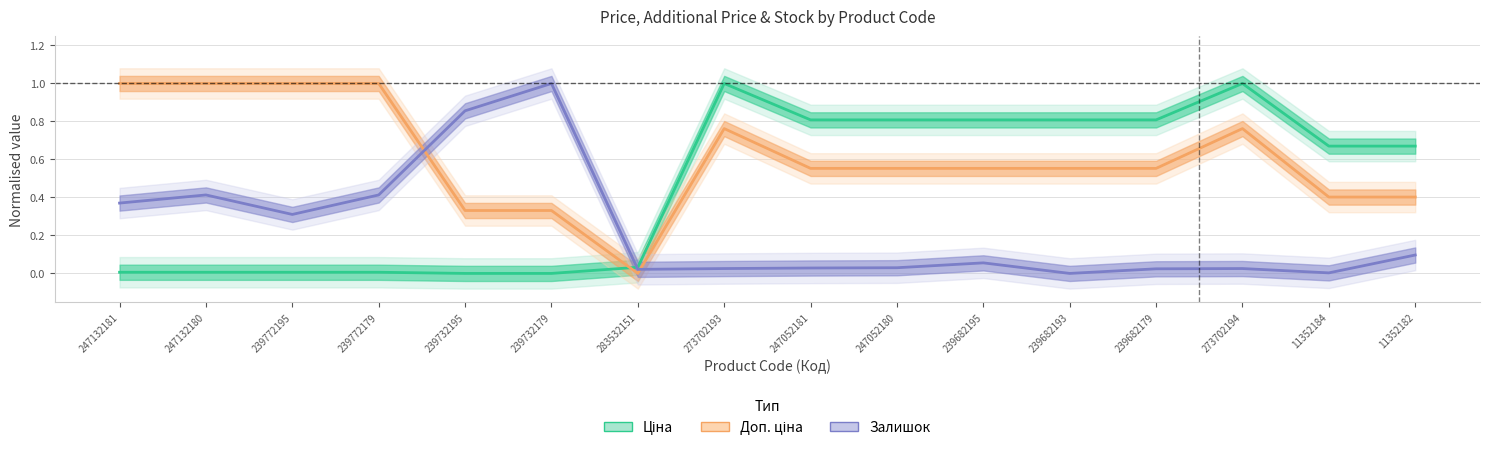

List the labels in order of Ціна value, smallest first.

239732195, 239732179, 247132181, 247132180, 239772195, 239772179, 283532151, 11352184, 11352182, 247052181, 247052180, 239682195, 239682193, 239682179, 273702193, 273702194